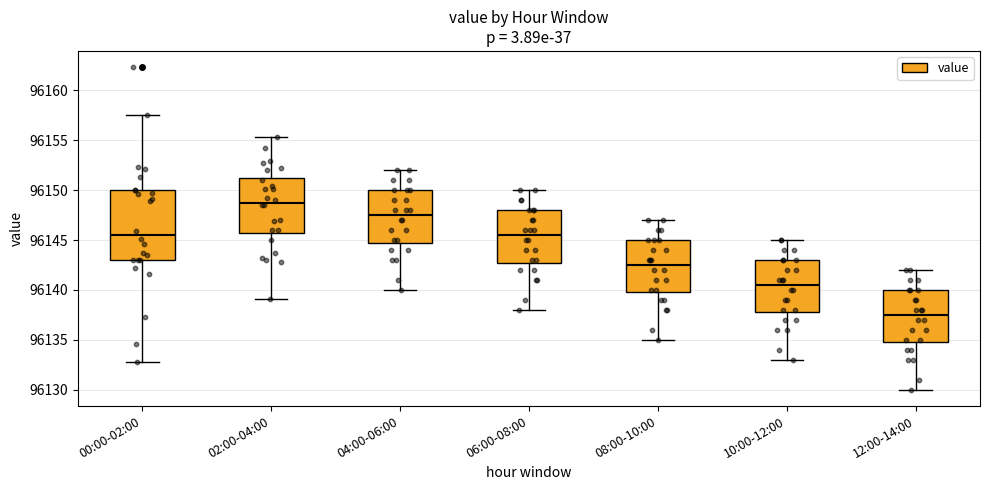

Reading left to right, transcribe this box plot: for each box, give where its median line is, the range the box spans, and where its two whiskers end, as read against the y-axis. The values are not printed on the chart, so give them approximately, as read against the axis.

00:00-02:00: median 96145.5, box 96143.0 to 96150.0, whiskers 96133.0 to 96157.5
02:00-04:00: median 96149.0, box 96146.0 to 96151.5, whiskers 96139.0 to 96155.5
04:00-06:00: median 96147.5, box 96145.0 to 96150.0, whiskers 96140.0 to 96152.0
06:00-08:00: median 96145.5, box 96143.0 to 96148.0, whiskers 96138.0 to 96150.0
08:00-10:00: median 96142.5, box 96140.0 to 96145.0, whiskers 96135.0 to 96147.0
10:00-12:00: median 96140.5, box 96138.0 to 96143.0, whiskers 96133.0 to 96145.0
12:00-14:00: median 96137.5, box 96135.0 to 96140.0, whiskers 96130.0 to 96142.0